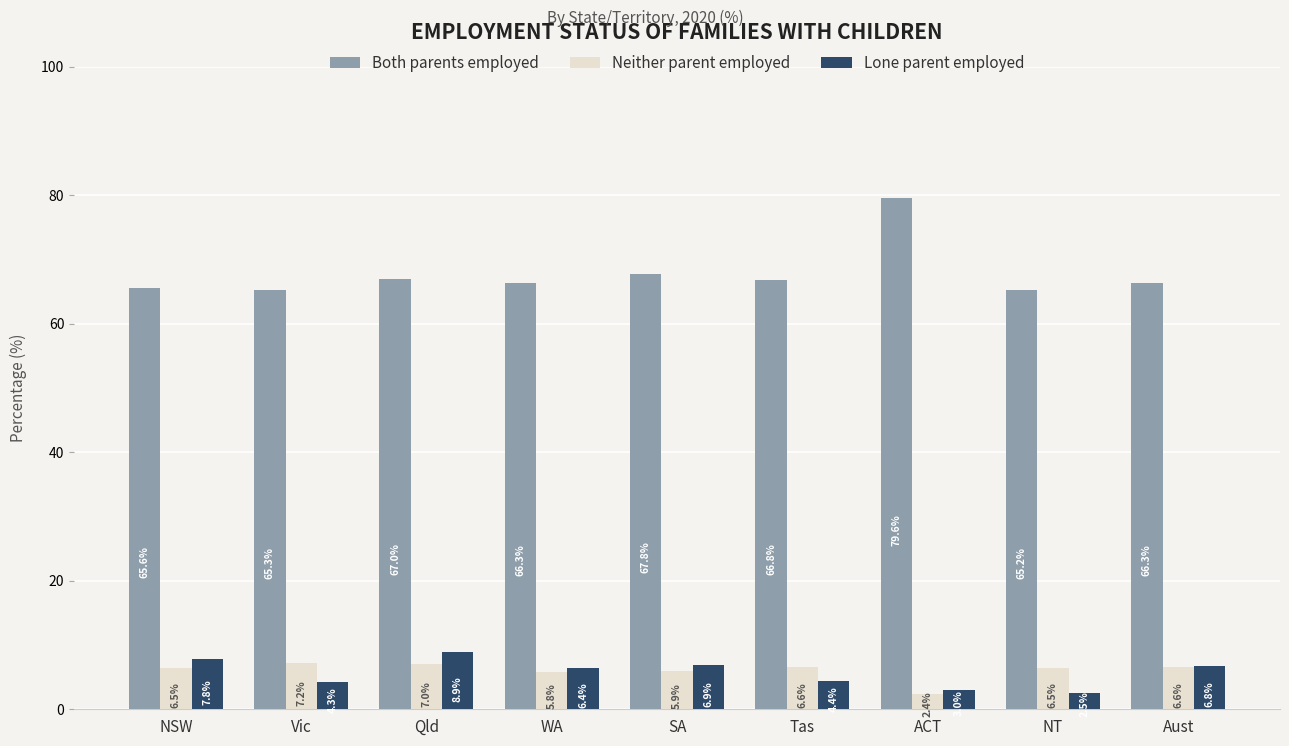

How many bars are there in total?

27